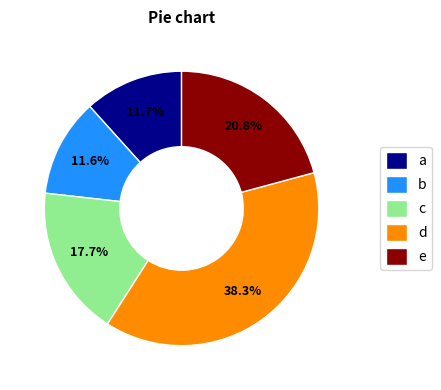

What percentage is NOT represented by b?

88.4%